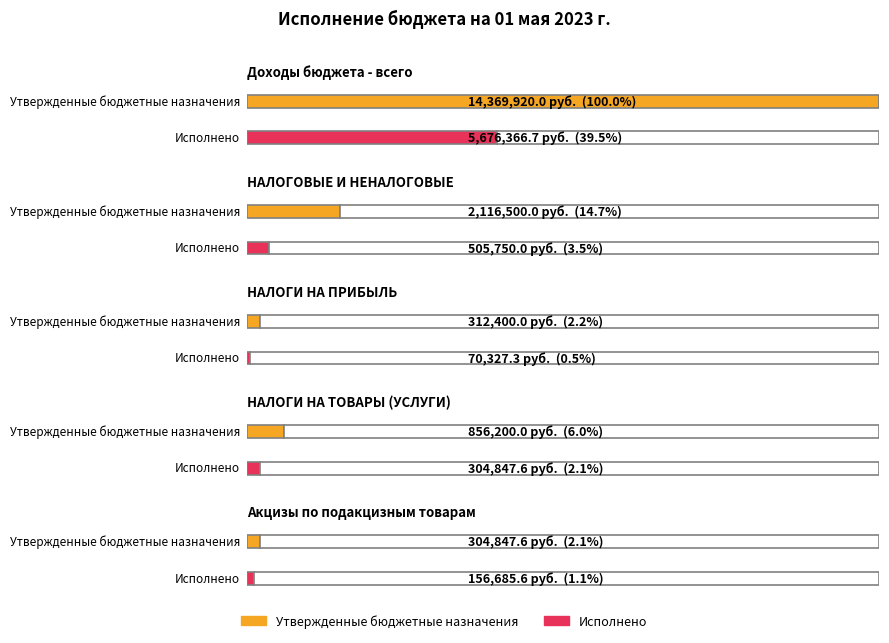

How many groups of bars are there?

5